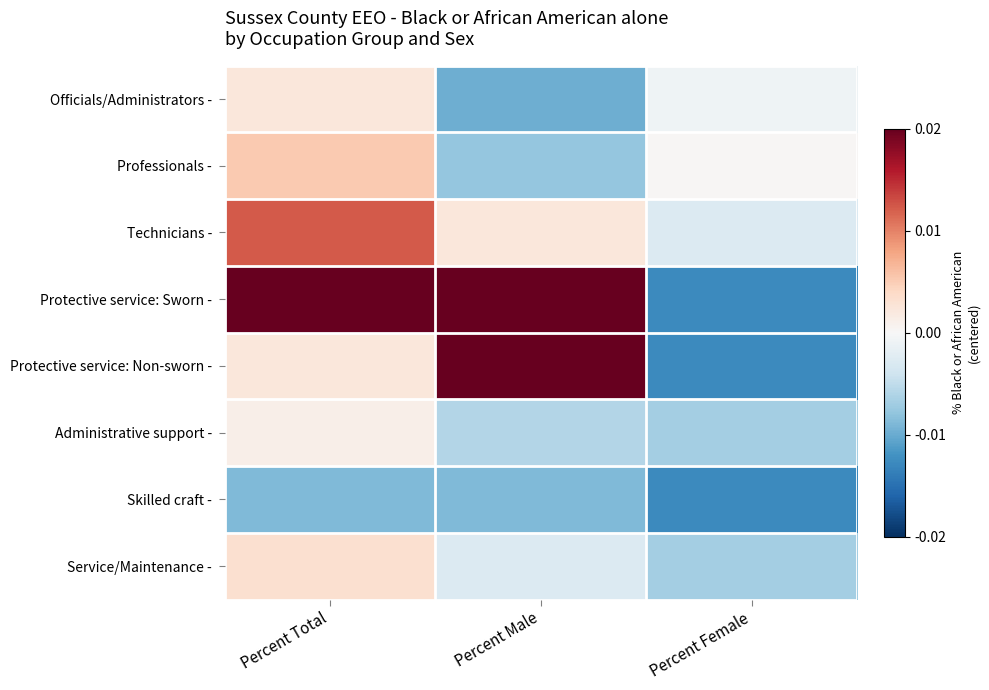

What is the total value across all series at Percent Female?

-0.1